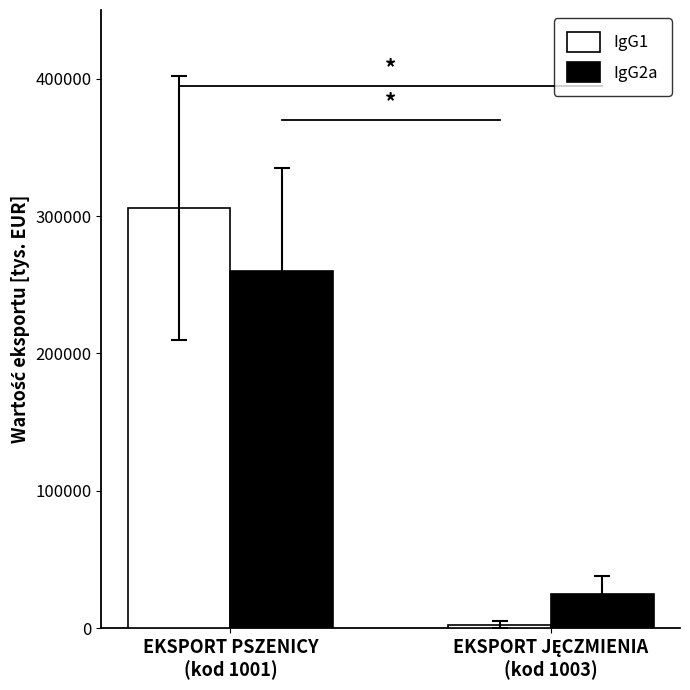

What is the maximum value for IgG2a?

260354.6